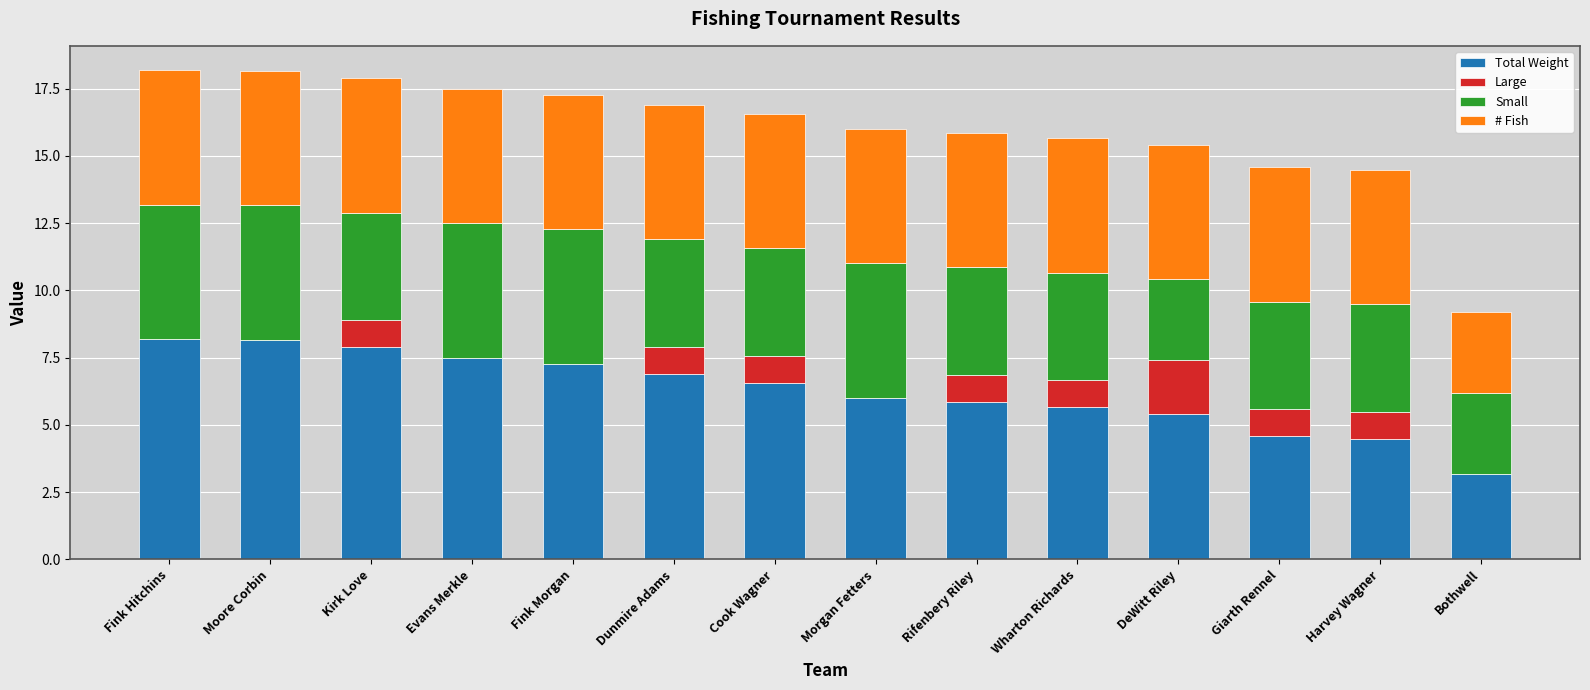

What is the difference between the Total Weight values at Fink Morgan and Evans Merkle?

0.2